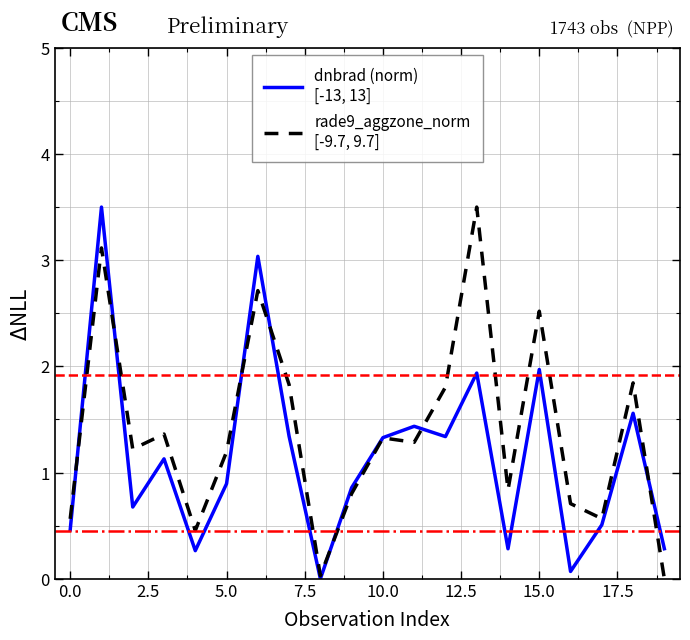

What is the greatest value displayed?

3.5